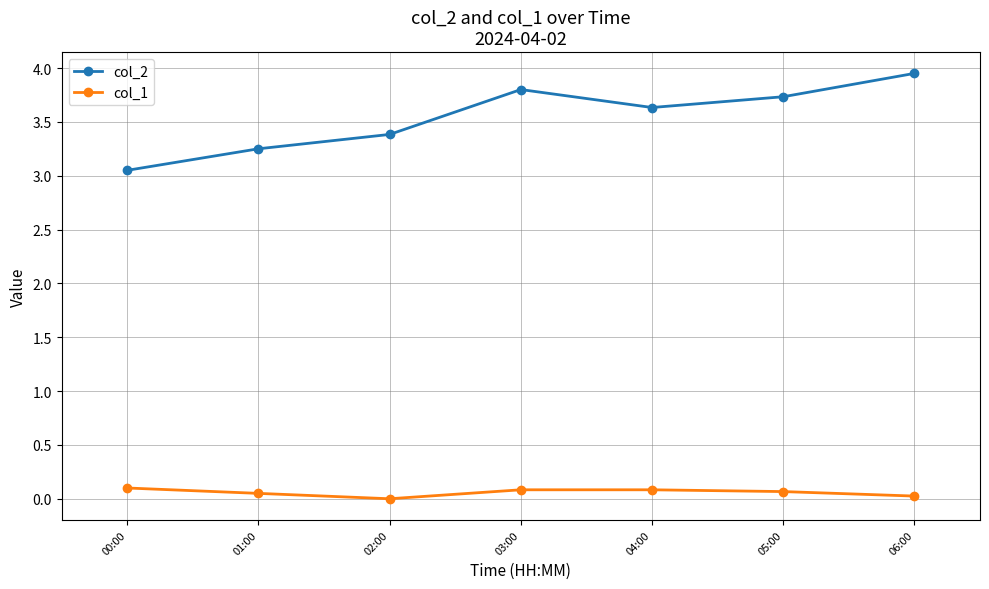

How many lines are shown in the chart?

2